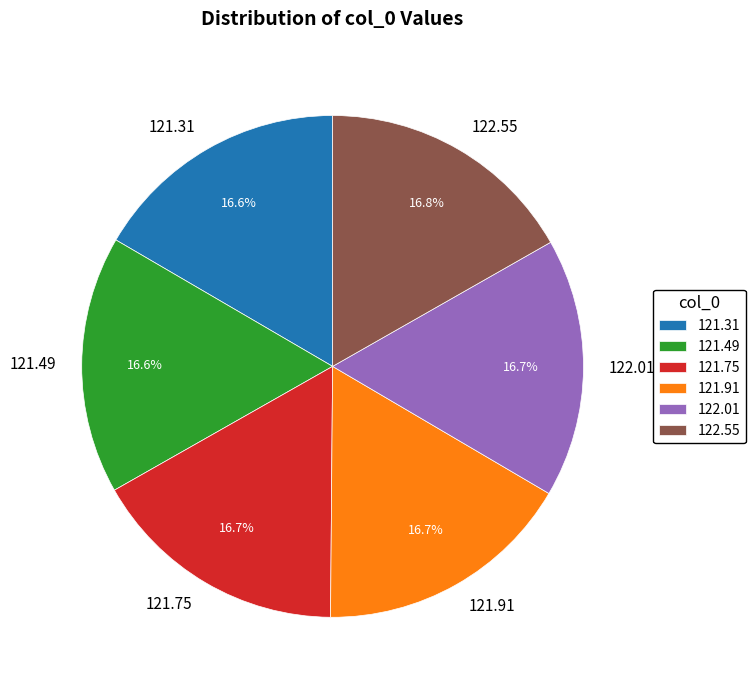

Is there a majority slice in this chart?

No